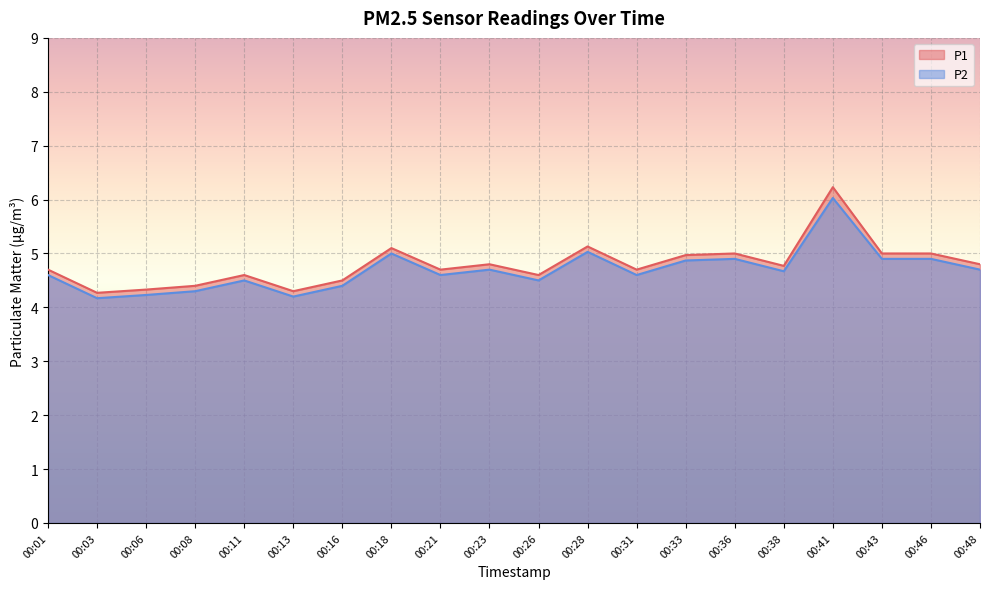

What is the maximum value for P2?

6.0